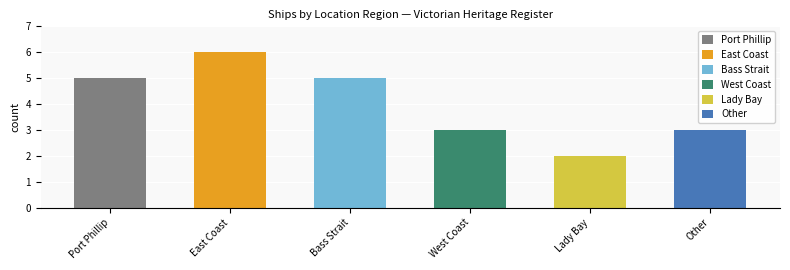

The chart shows a value of 8 at East Coast. True or false?

False